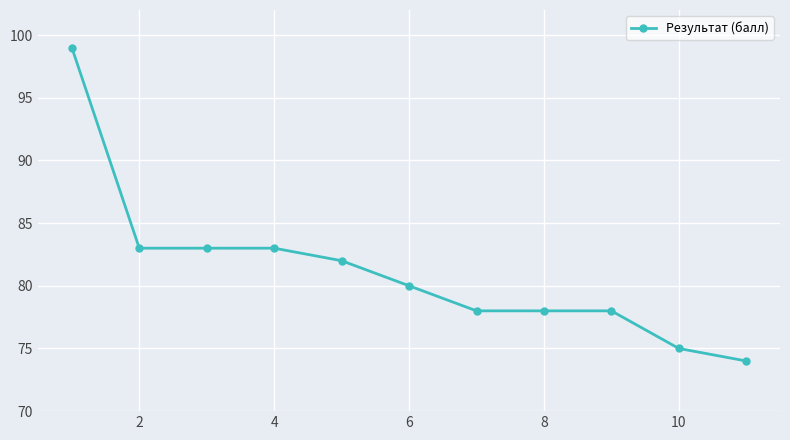

What is the value of the 3rd point from the left?

83